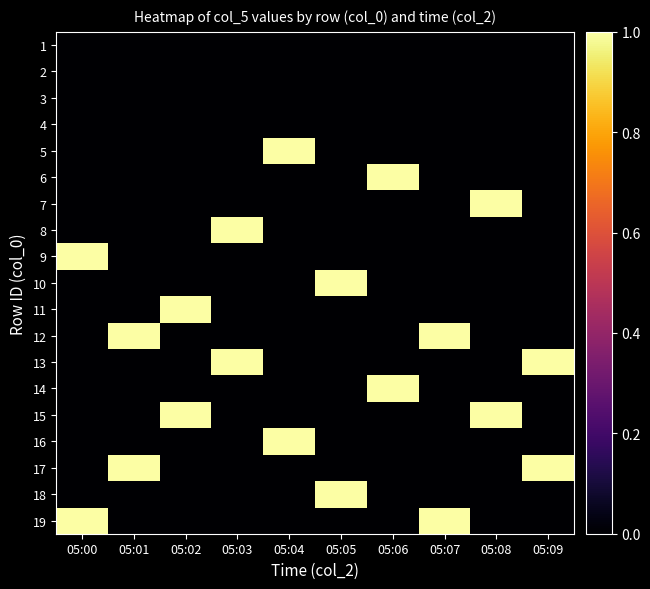

At which category does the chart reach its minimum across all series?

05:00